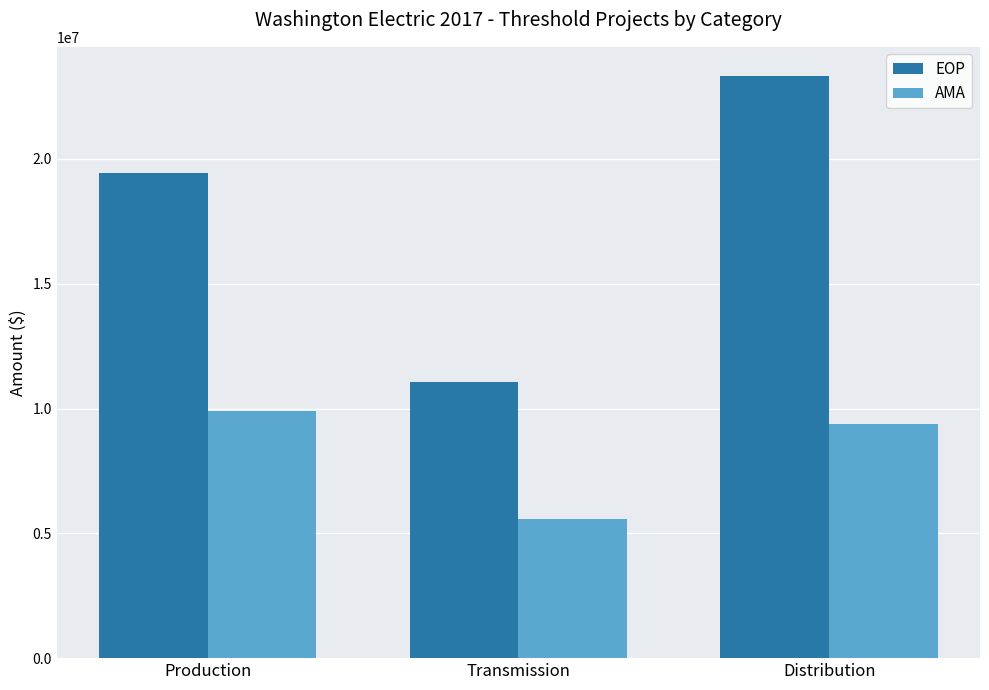

Is the value of AMA at Transmission greater than the value of EOP at Transmission?

No